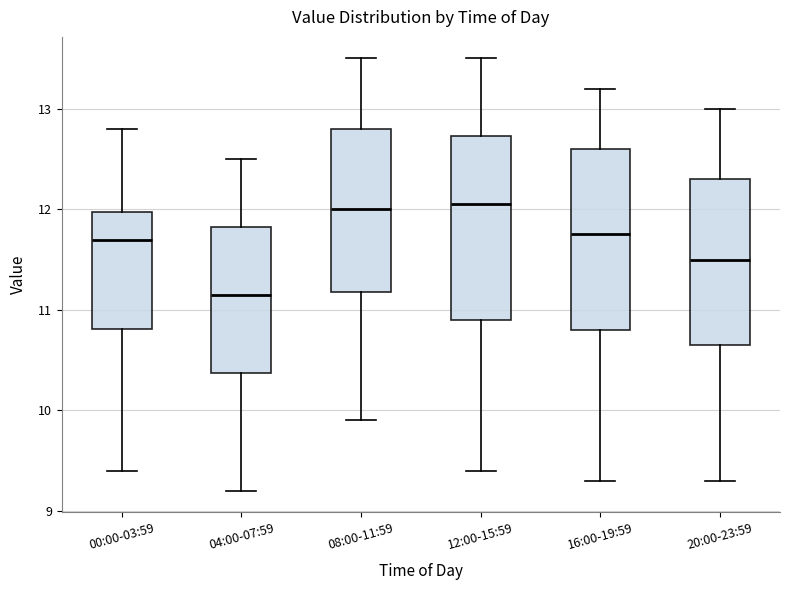

Reading left to right, transcribe this box plot: for each box, give where its median line is, the range the box spans, and where its two whiskers end, as read against the y-axis. The values are not printed on the chart, so give them approximately, as read against the axis.

00:00-03:59: median 11.7, box 10.8 to 12.0, whiskers 9.4 to 12.8
04:00-07:59: median 11.2, box 10.4 to 11.8, whiskers 9.2 to 12.5
08:00-11:59: median 12.0, box 11.2 to 12.8, whiskers 9.9 to 13.5
12:00-15:59: median 12.1, box 10.9 to 12.7, whiskers 9.4 to 13.5
16:00-19:59: median 11.8, box 10.8 to 12.6, whiskers 9.3 to 13.2
20:00-23:59: median 11.5, box 10.7 to 12.3, whiskers 9.3 to 13.0